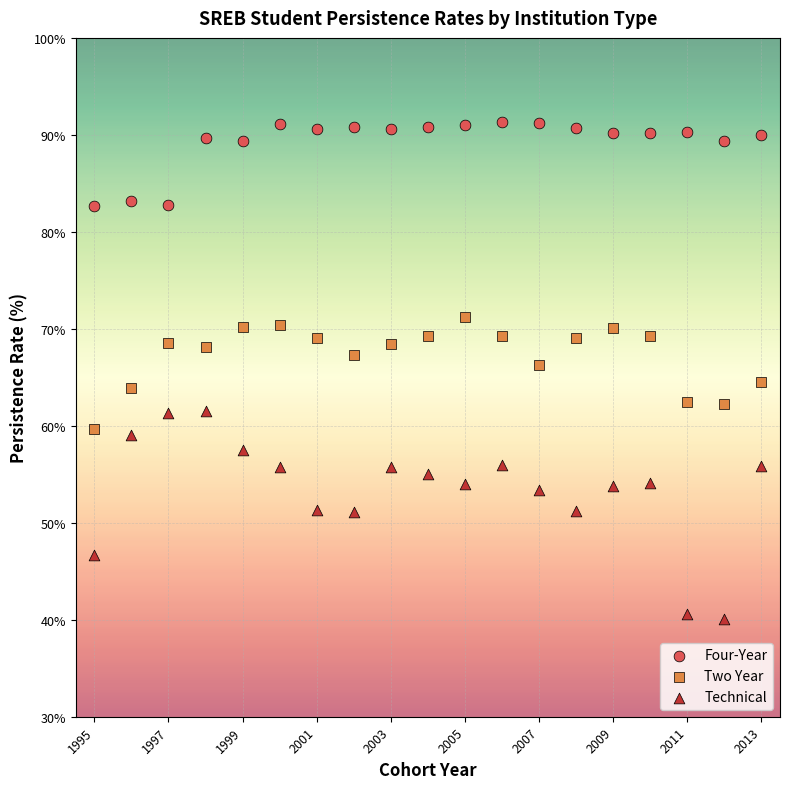

What are all the series names shown in the legend?

Four-Year, Two Year, Technical